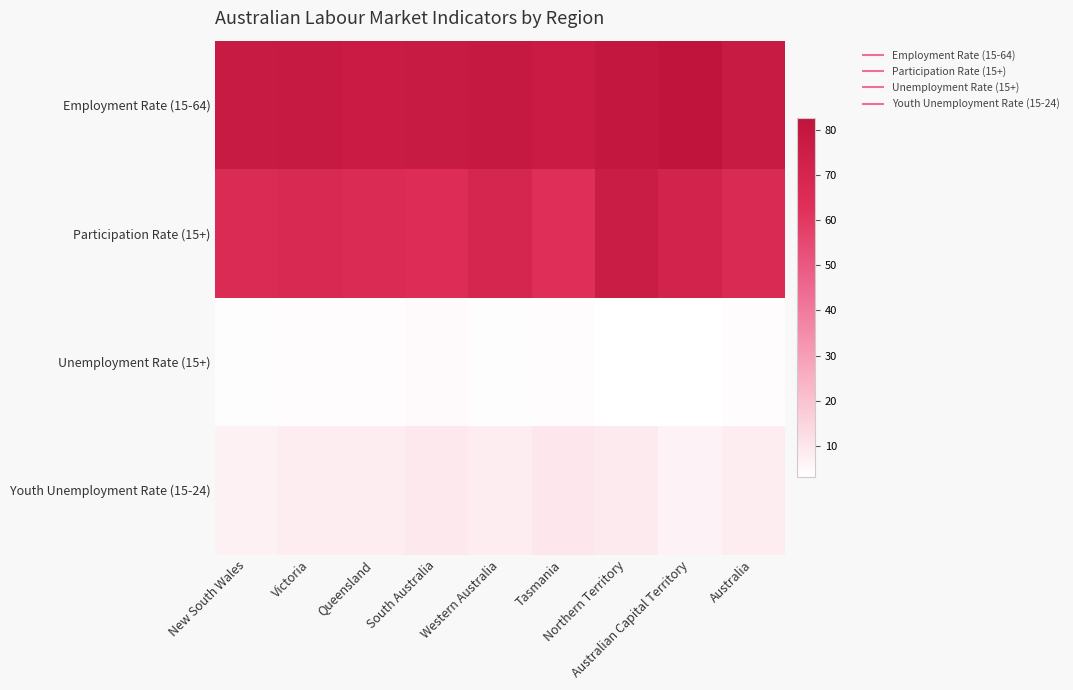

Reading left to right, extract all data points from this chart.

Employment Rate (15-64): New South Wales=77.4	Victoria=77.9	Queensland=76.8	South Australia=77.5	Western Australia=78.8	Tasmania=76.9	Northern Territory=80.0	Australian Capital Territory=82.7	Australia=77.4
Participation Rate (15+): New South Wales=65.9	Victoria=67.3	Queensland=66.1	South Australia=64.2	Western Australia=69.1	Tasmania=63.0	Northern Territory=75.9	Australian Capital Territory=71.7	Australia=66.7
Unemployment Rate (15+): New South Wales=3.4	Victoria=3.9	Queensland=3.9	South Australia=4.3	Western Australia=3.6	Tasmania=3.9	Northern Territory=3.0	Australian Capital Territory=3.0	Australia=3.7
Youth Unemployment Rate (15-24): New South Wales=6.8	Victoria=8.3	Queensland=8.3	South Australia=9.5	Western Australia=8.0	Tasmania=9.8	Northern Territory=8.8	Australian Capital Territory=6.5	Australia=8.6